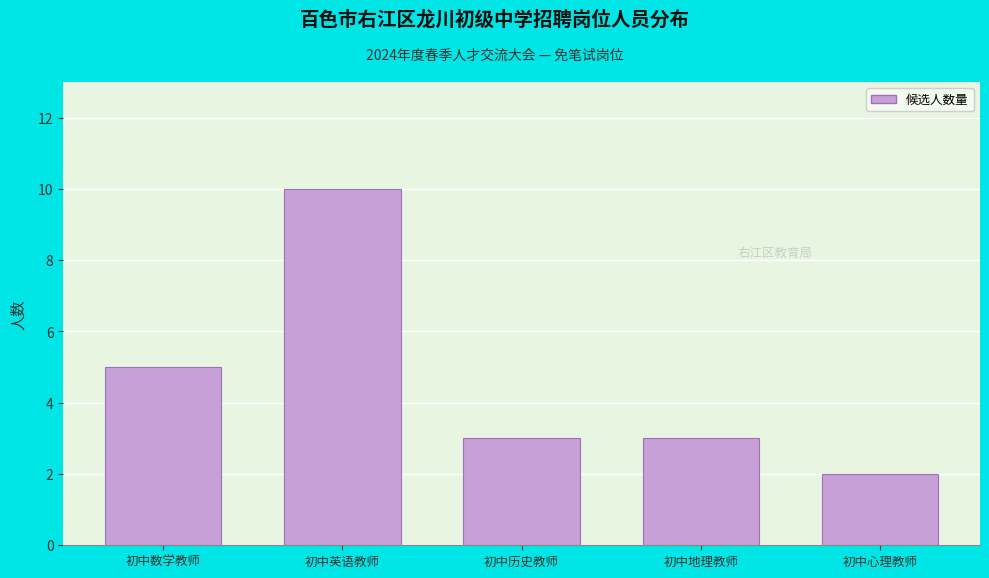

Reading left to right, what are all the values shown in this chart?

5	10	3	3	2